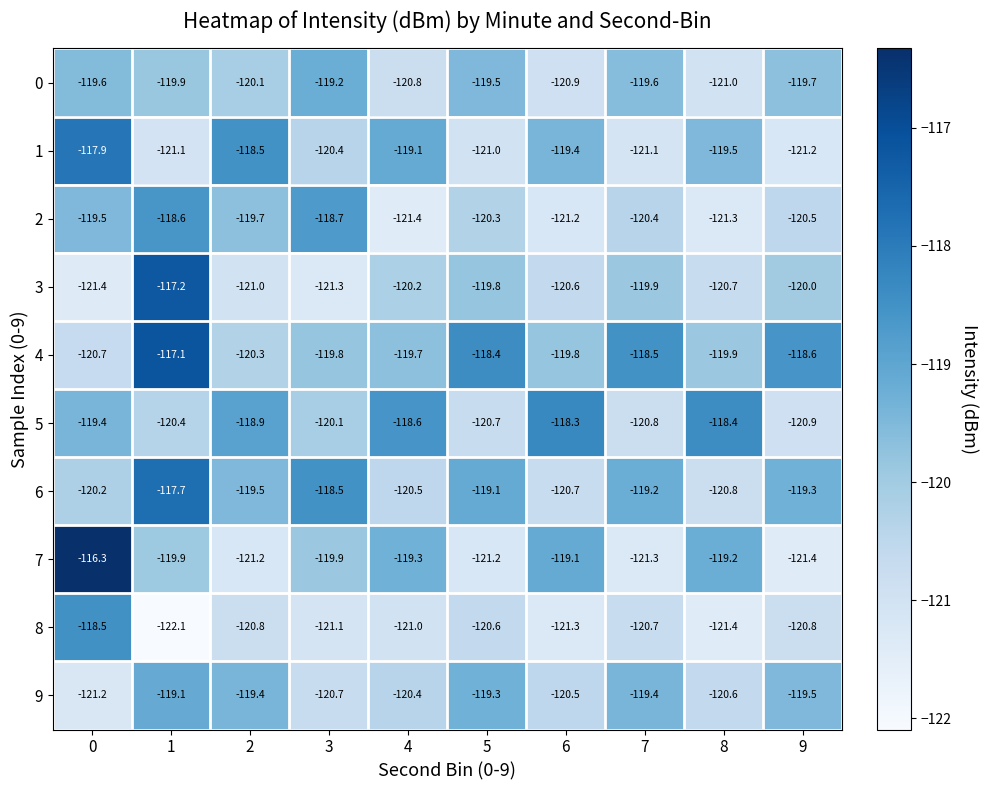

List the series in order of their peak value, highest first.

7, 4, 3, 6, 1, 5, 8, 2, 9, 0